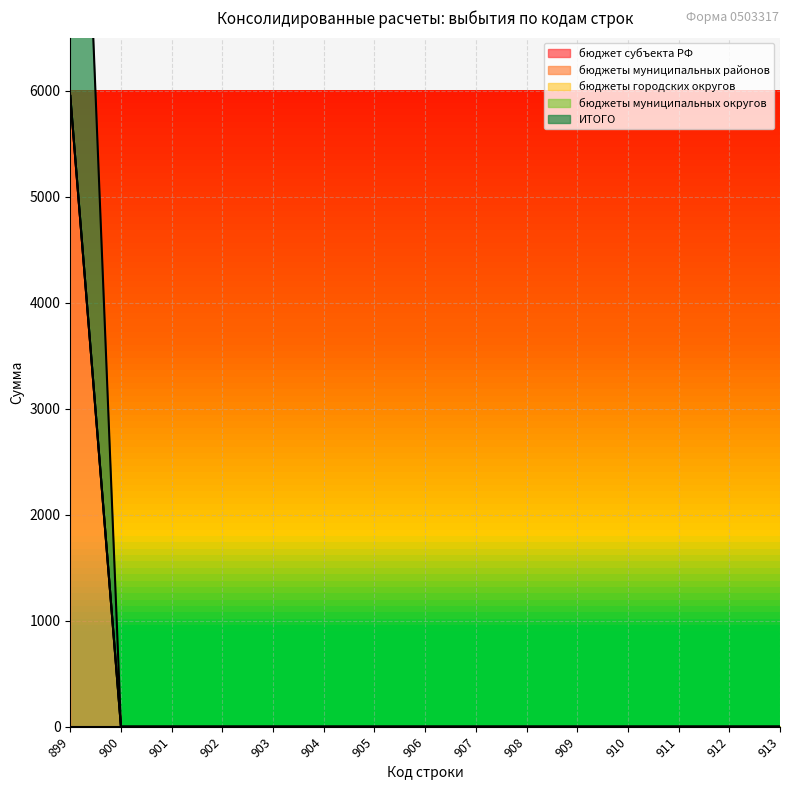

At how many categories does at least one series exceed 2046?

1